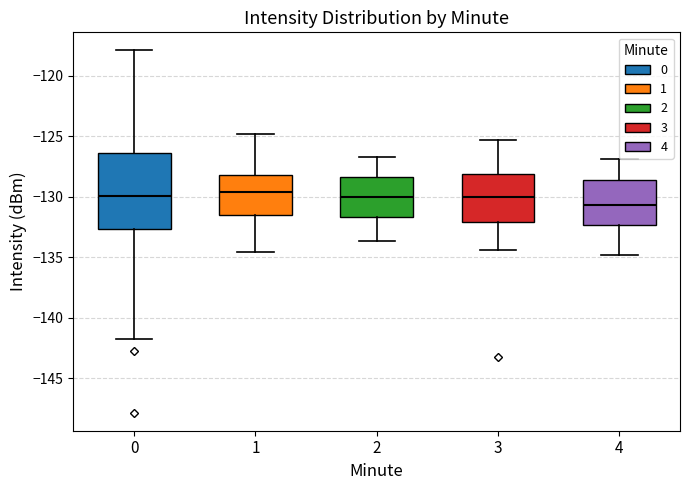

Where does the median line of the box at x = 4 sit on the y-axis? The values are not printed on the chart, so give them approximately, as read against the axis.

-130.5